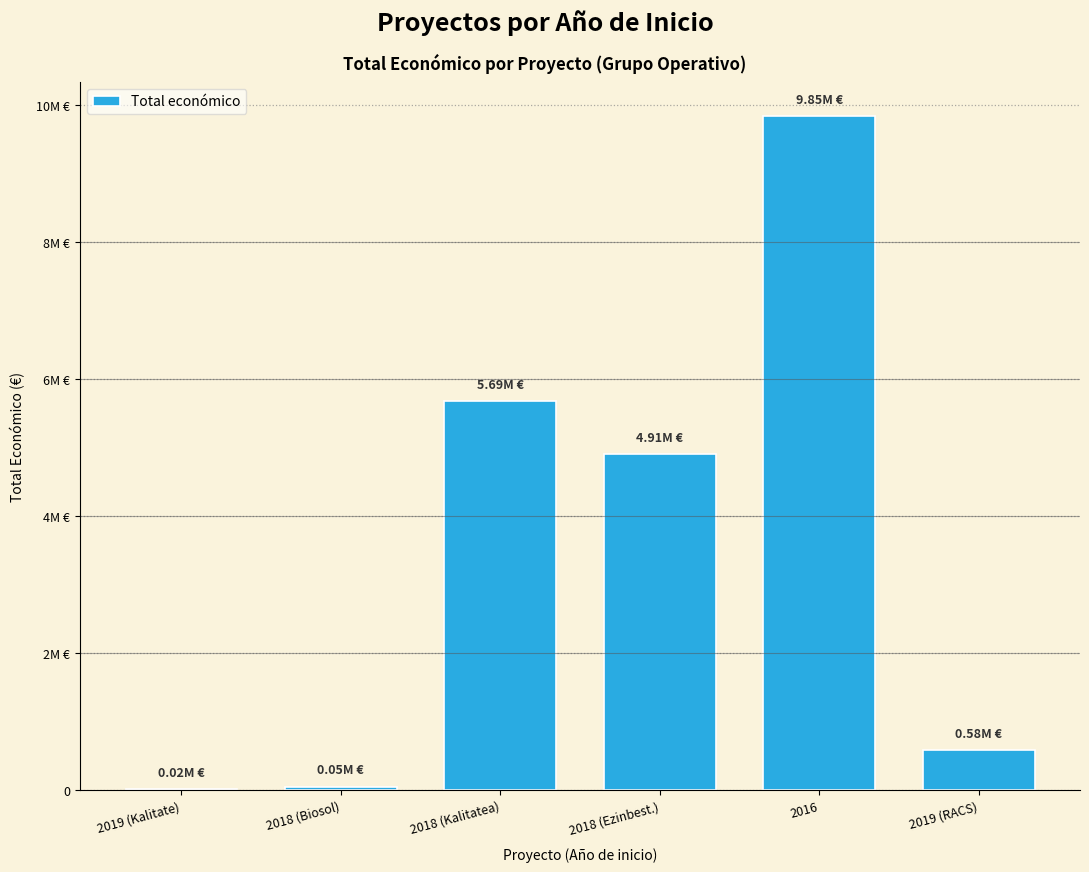

At which label does the data first exceed 4905702?

2018 (Kalitatea)